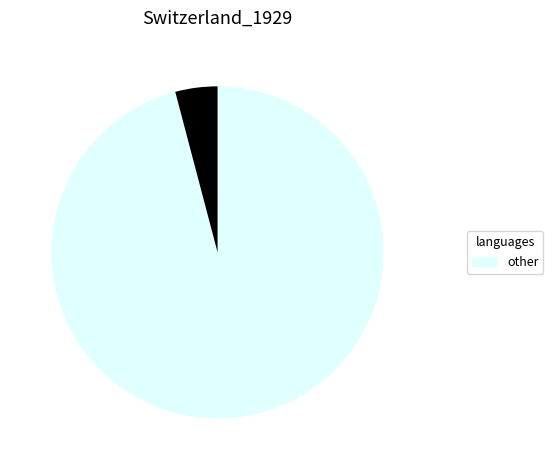

Is there any slice that represents more than half of the pie?

Yes